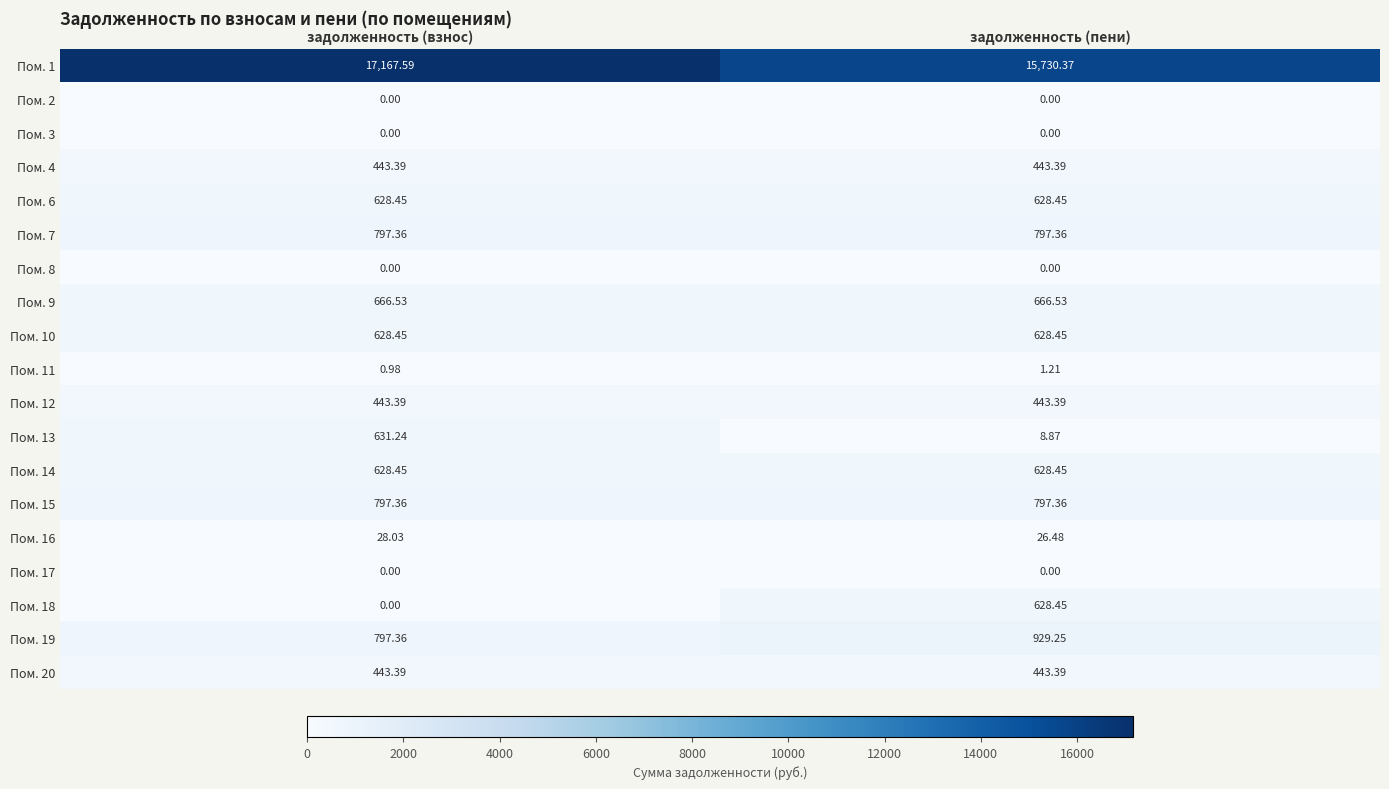

Which label corresponds to the largest value in the chart?

задолженность (взнос)